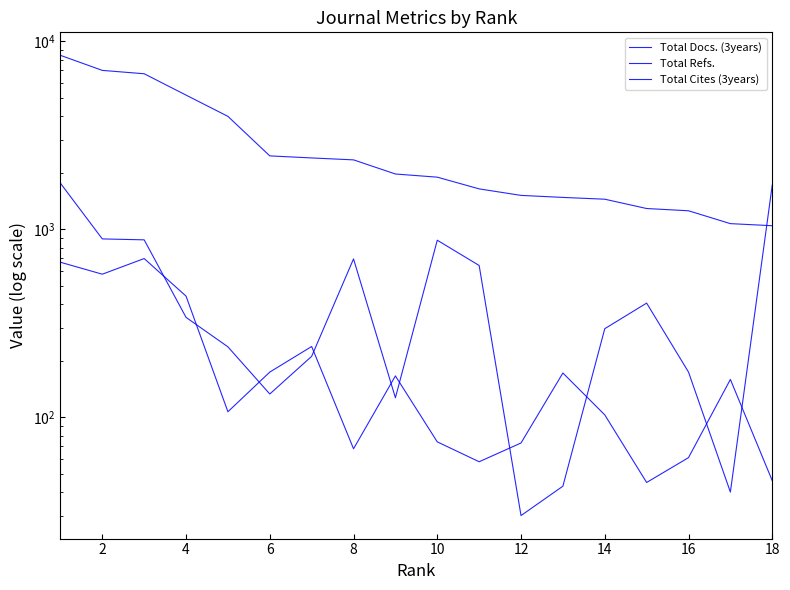

What is the total value across all series at 0?

10850